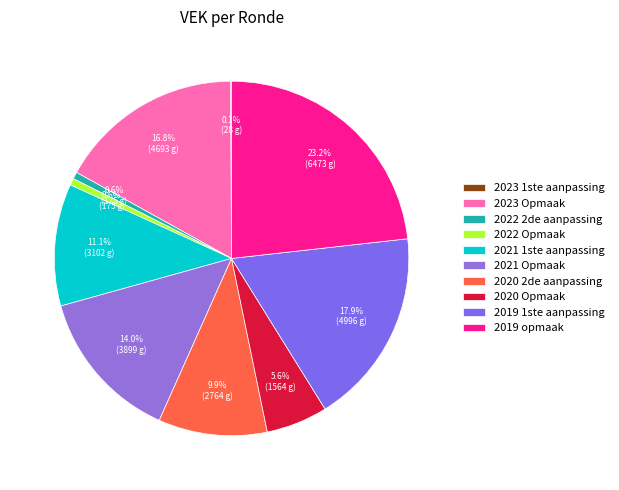

Is there any slice that represents more than half of the pie?

No